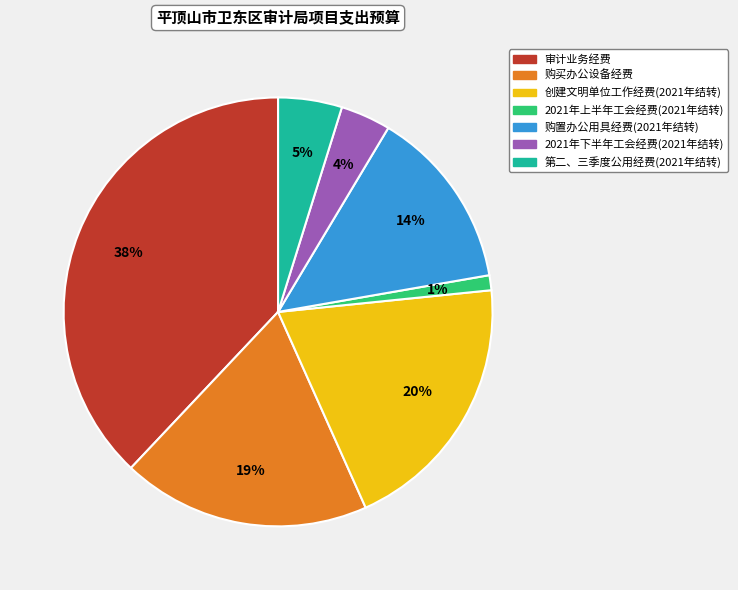

To the nearest percent, what portion does 购买办公设备经费 represent?

19%